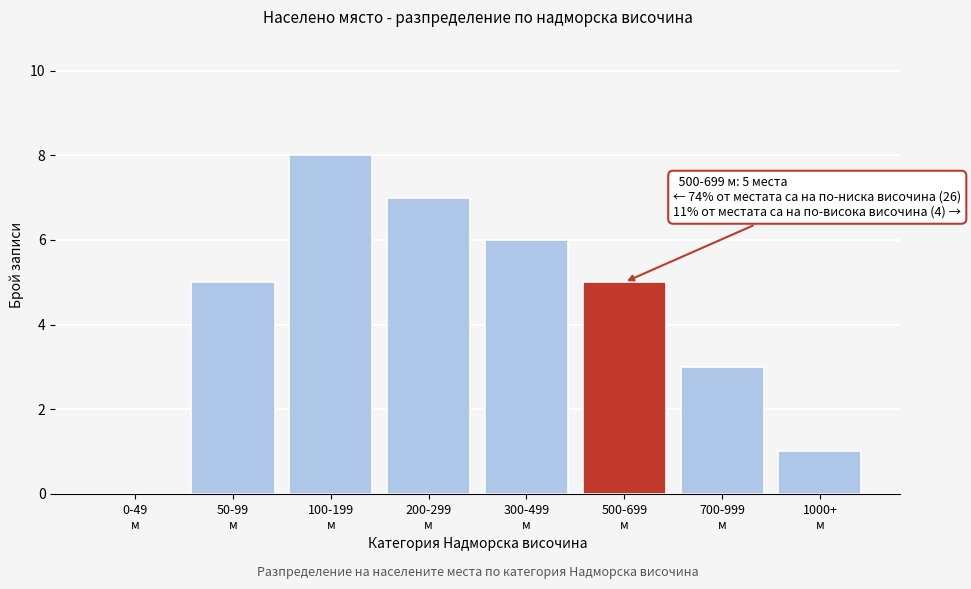

What is the sum of all values?

35